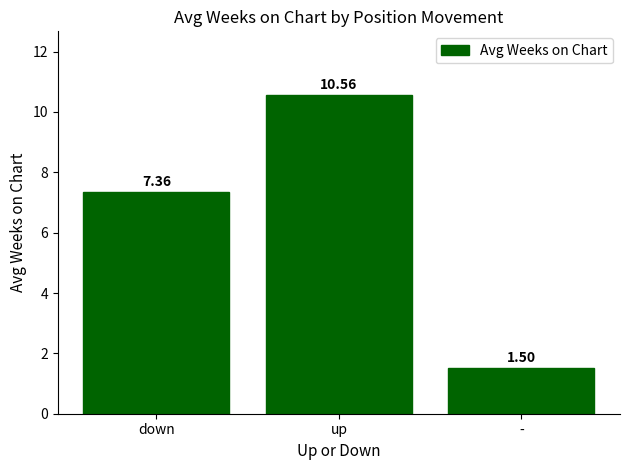

What is the label of the 3rd bar from the left?

-